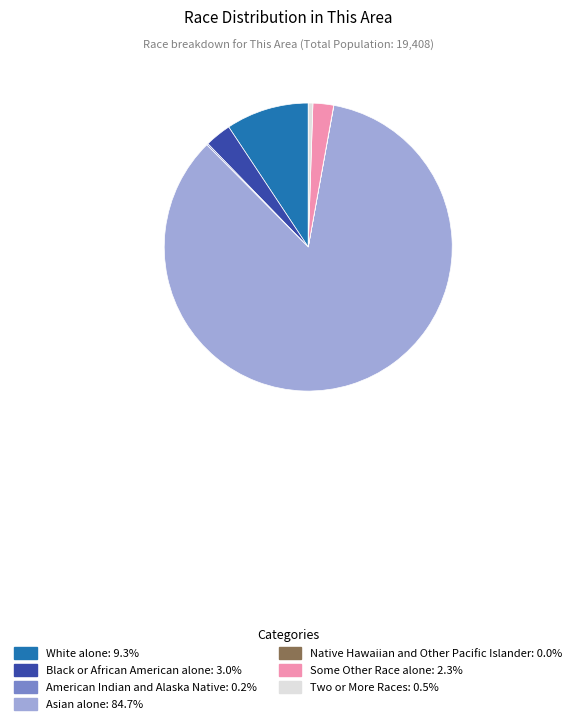

Is there any slice that represents more than half of the pie?

Yes